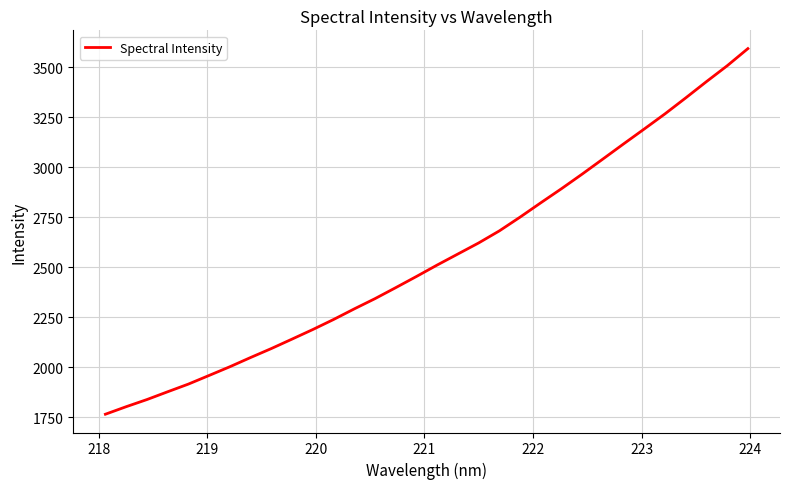

What is the smallest value displayed?

1766.2